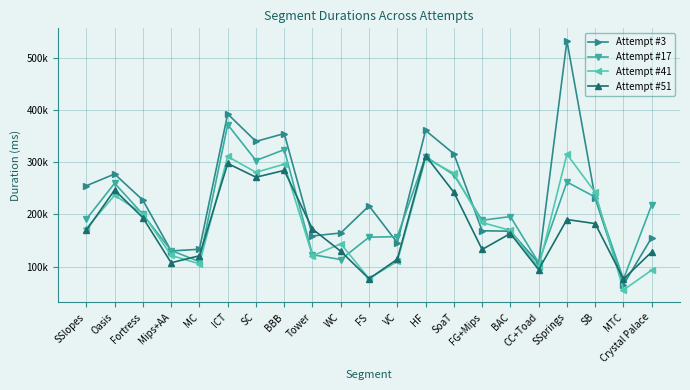

Is it true that Attempt #17 equals 64321 at Crystal Palace?

False